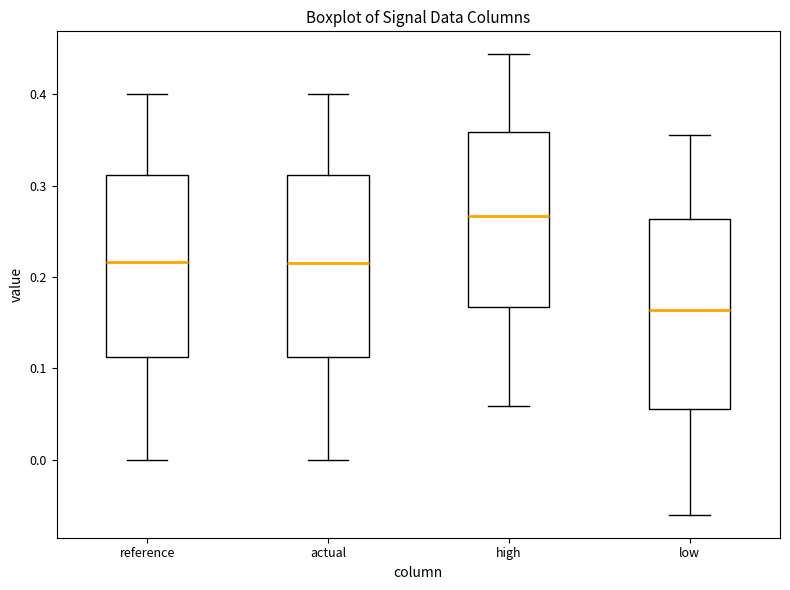

Which box's median line is the lowest?

low